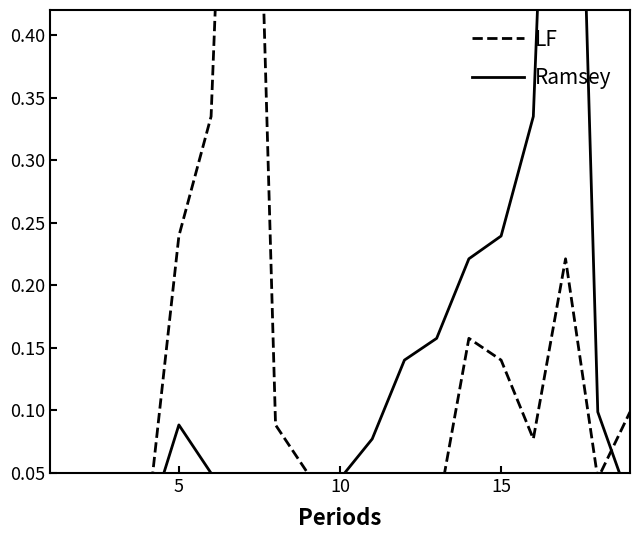

True or false: Ramsey and LF cross at least once.

True